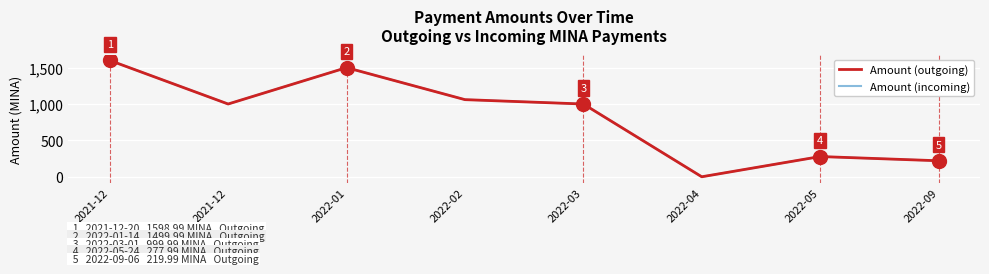

Does the chart have visible grid lines?

Yes